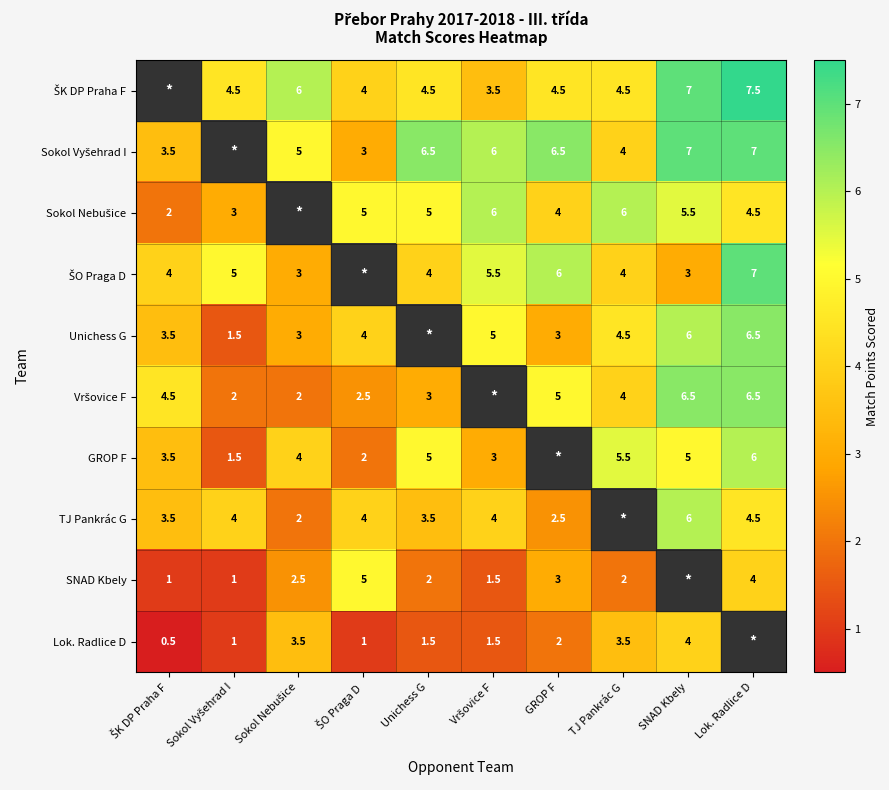

True or false: TJ Pankrác G has a value of 7.8 at Lok. Radlice D.

False